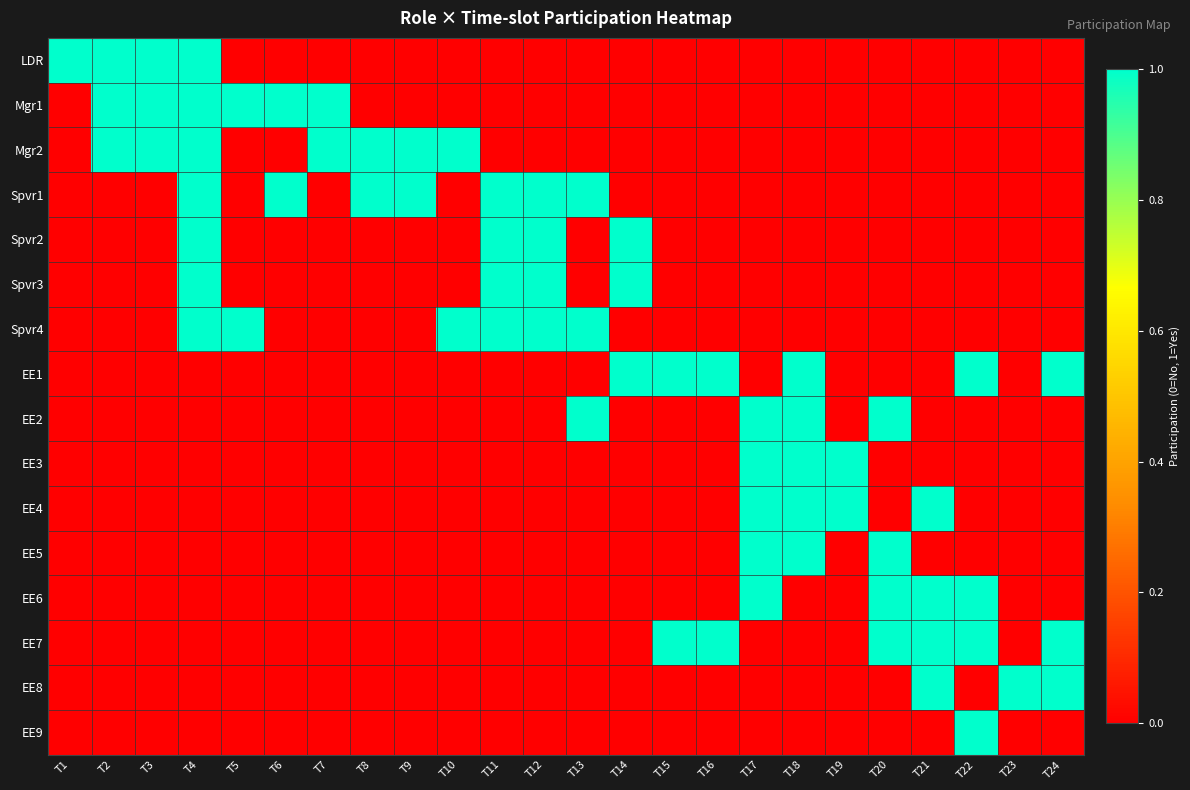

At how many categories does at least one series exceed 0?

24